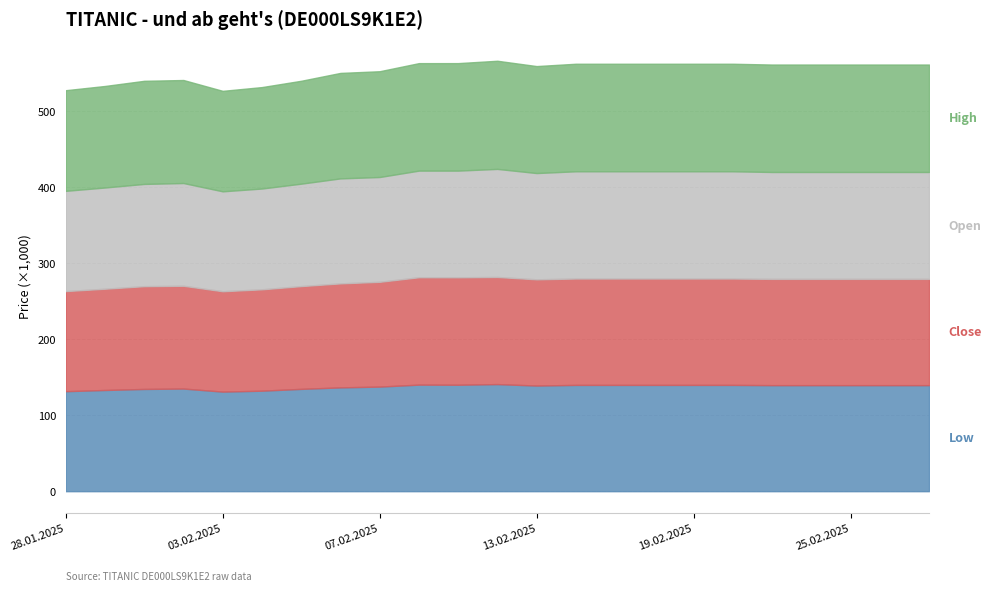

Rank the categories by High value from highest to lowest.

12.02.2025, 14.02.2025, 17.02.2025, 18.02.2025, 19.02.2025, 20.02.2025, 11.02.2025, 10.02.2025, 21.02.2025, 24.02.2025, 25.02.2025, 26.02.2025, 27.02.2025, 13.02.2025, 07.02.2025, 06.02.2025, 30.01.2025, 31.01.2025, 05.02.2025, 29.01.2025, 04.02.2025, 28.01.2025, 03.02.2025